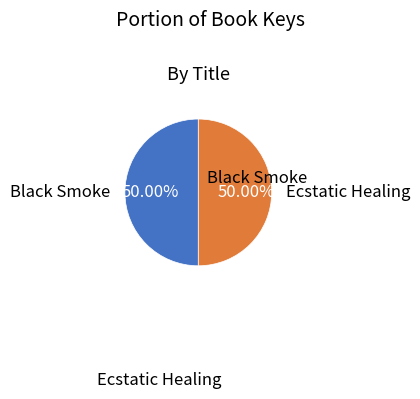

How many slices are in this pie chart?

2